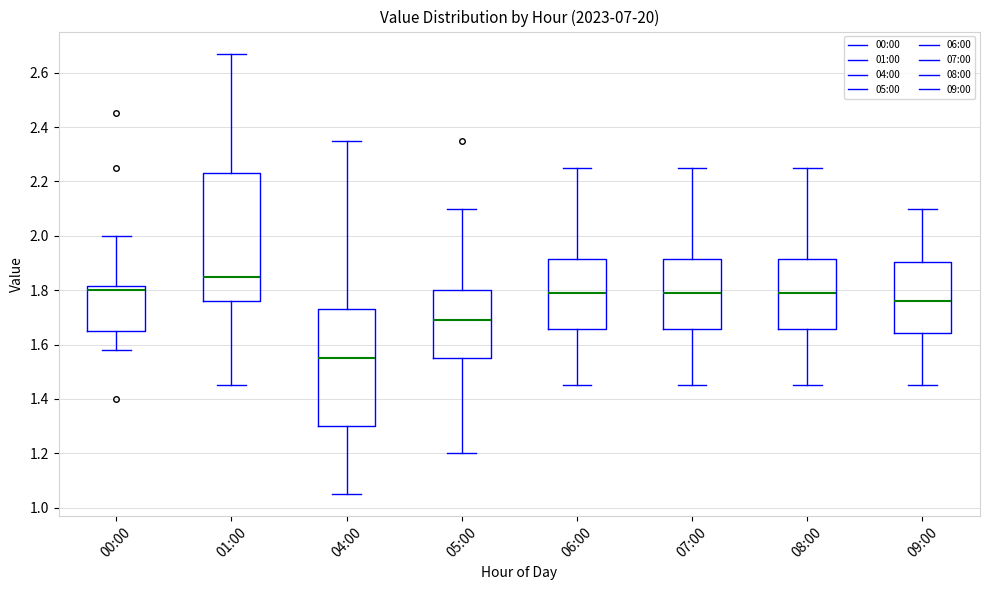

Reading left to right, read every box against the y-axis: the position of its median line, the range the box covers, and the ends of its whiskers. The values are not printed on the chart, so give them approximately, as read against the axis.

00:00: median 1.80, box 1.66 to 1.82, whiskers 1.58 to 2.00
01:00: median 1.86, box 1.76 to 2.24, whiskers 1.46 to 2.68
04:00: median 1.56, box 1.30 to 1.74, whiskers 1.06 to 2.36
05:00: median 1.70, box 1.56 to 1.80, whiskers 1.20 to 2.10
06:00: median 1.80, box 1.66 to 1.92, whiskers 1.46 to 2.26
07:00: median 1.80, box 1.66 to 1.92, whiskers 1.46 to 2.26
08:00: median 1.80, box 1.66 to 1.92, whiskers 1.46 to 2.26
09:00: median 1.76, box 1.64 to 1.90, whiskers 1.46 to 2.10